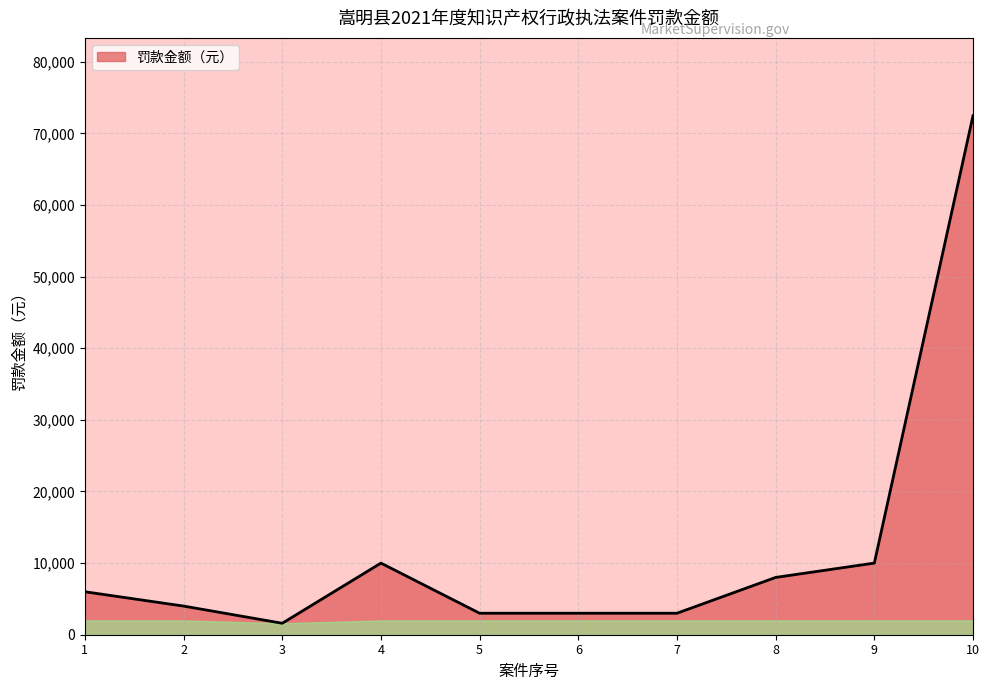

Is it true that the value at 9 is 6629.2?

False